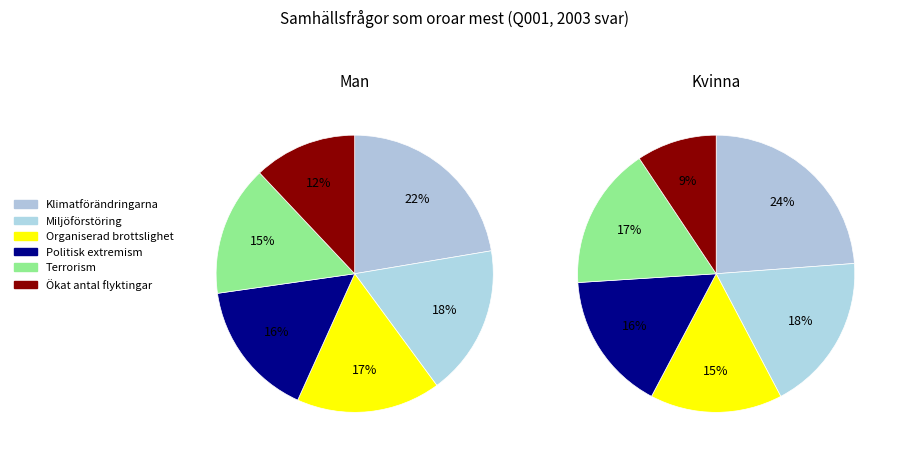

To the nearest percent, what percentage of the pie is Klimatförändringarna?

24%